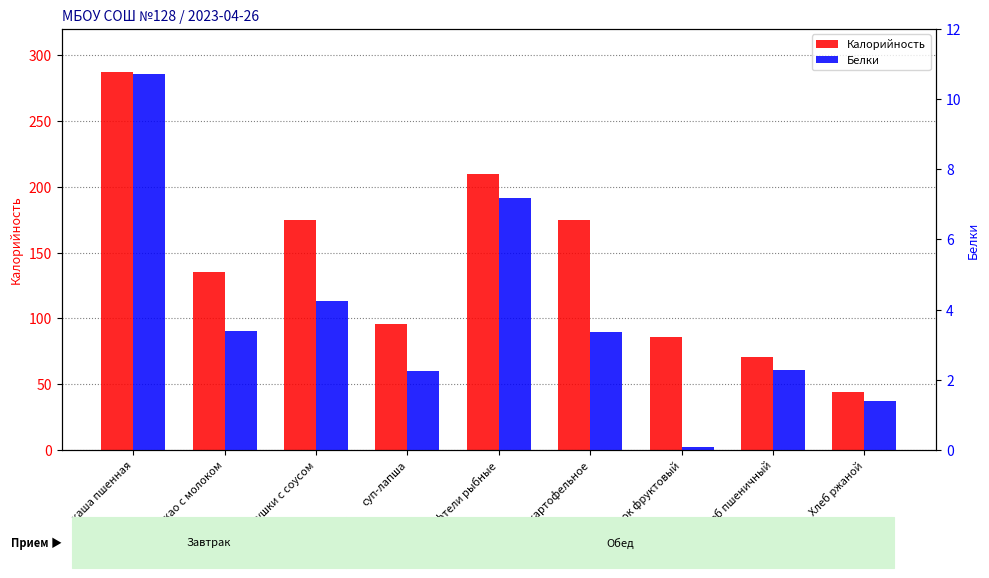

What is the label of the 7th bar from the right?

оладушки с соусом